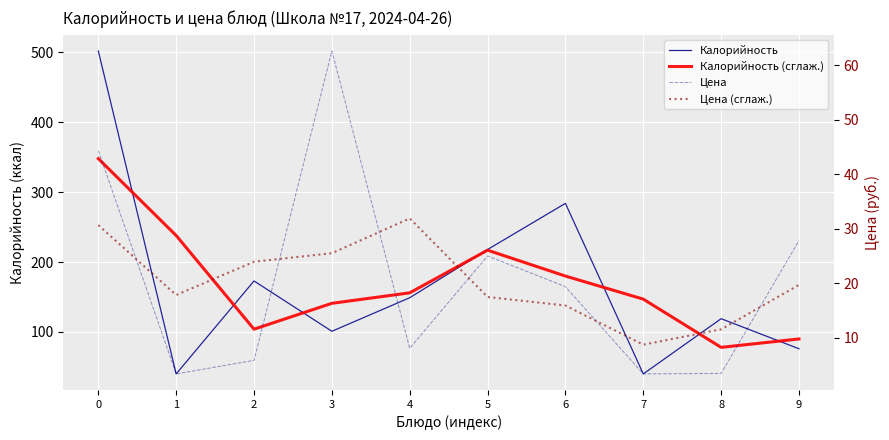

What is the difference between the highest and lowest values at 9?

70.3